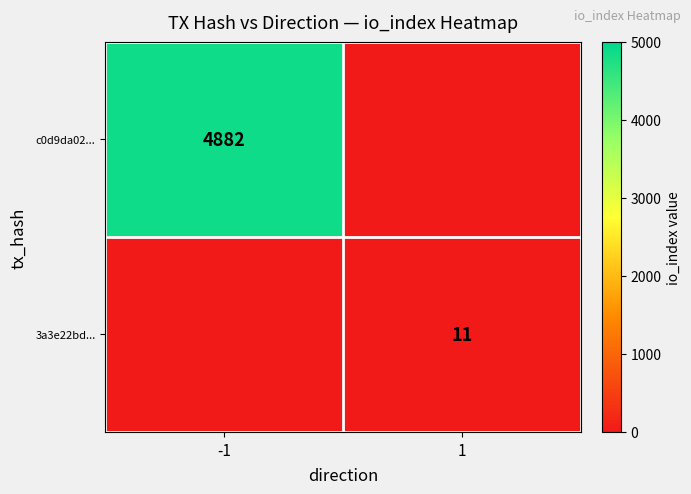

The value of 3a3e22bd... at 1 is 4. True or false?

False